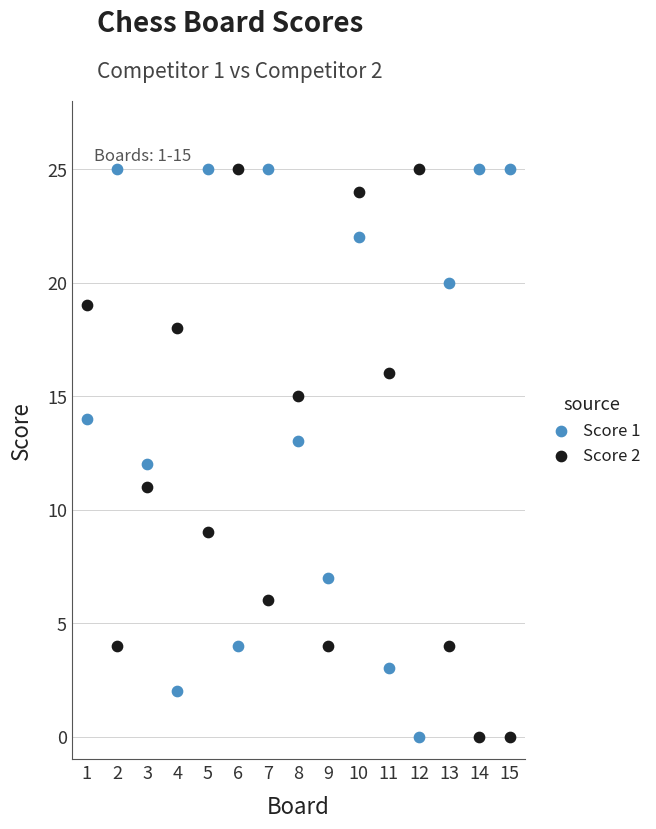

What is the X range (max minus min) for the scatter plot?

14